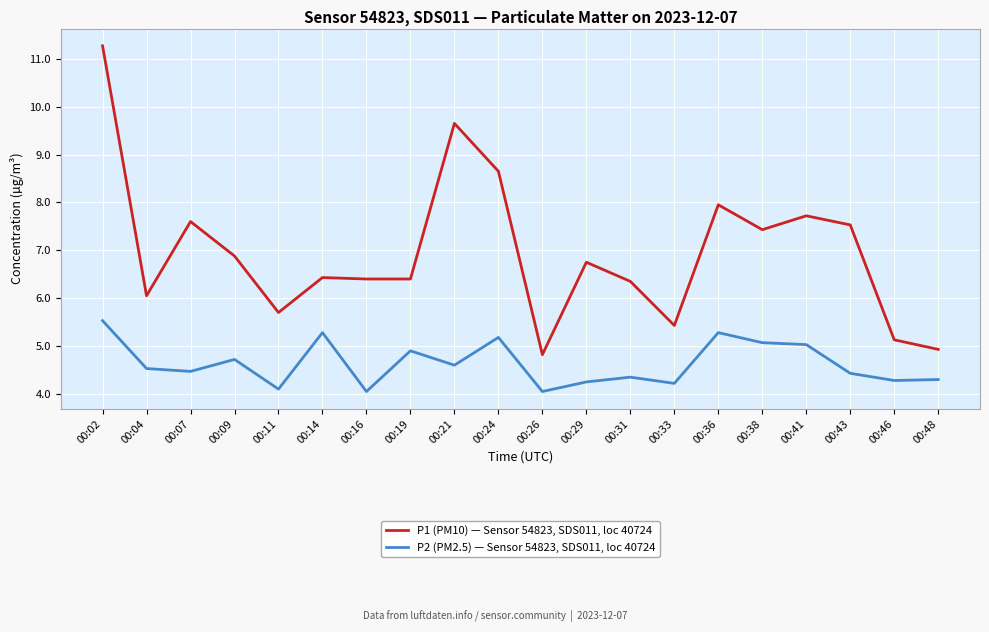

What is the maximum value shown in the chart?

11.3